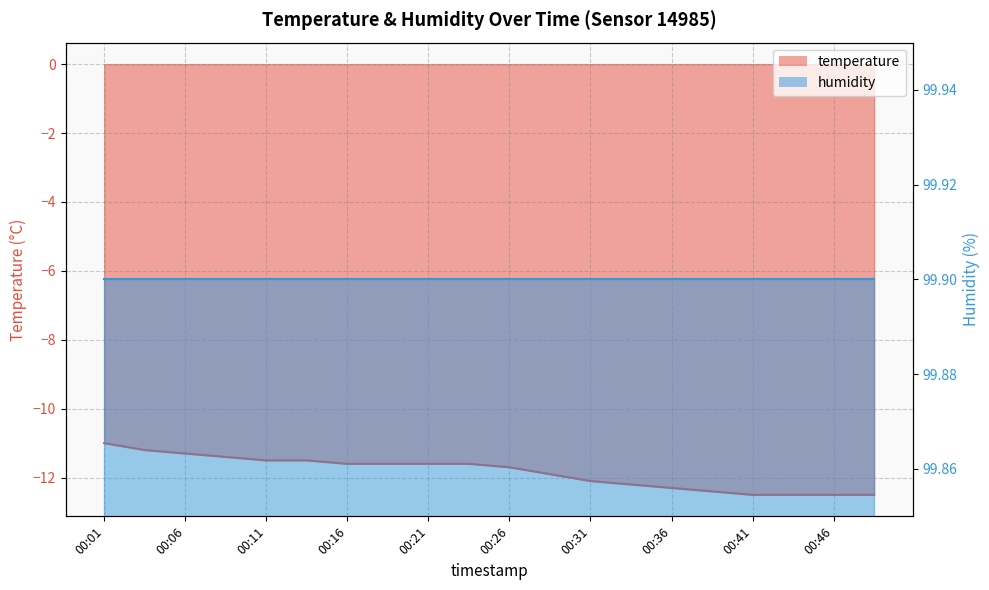

Between 00:06 and 00:01, which is larger?

00:01